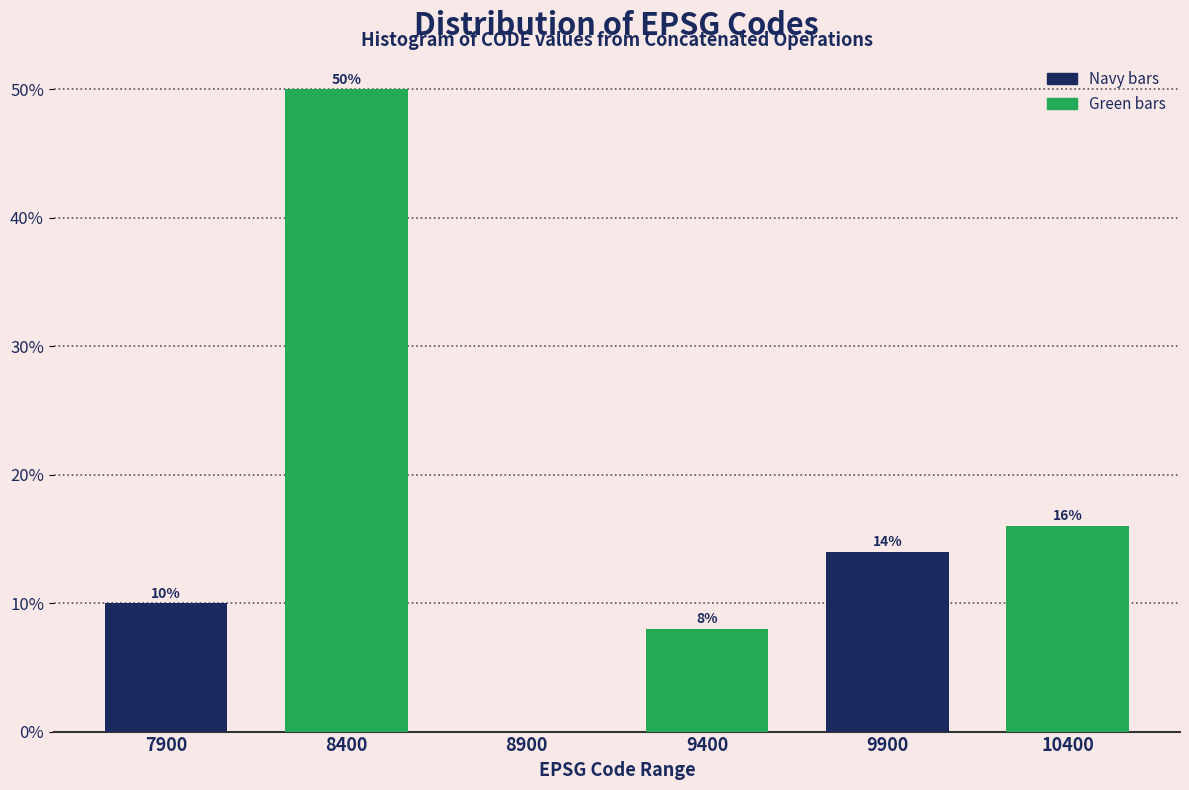

Reading right to left, what are all the values shown in this chart?

10400=16.0	9900=14.0	9400=8.0	8900=0.0	8400=50.0	7900=10.0